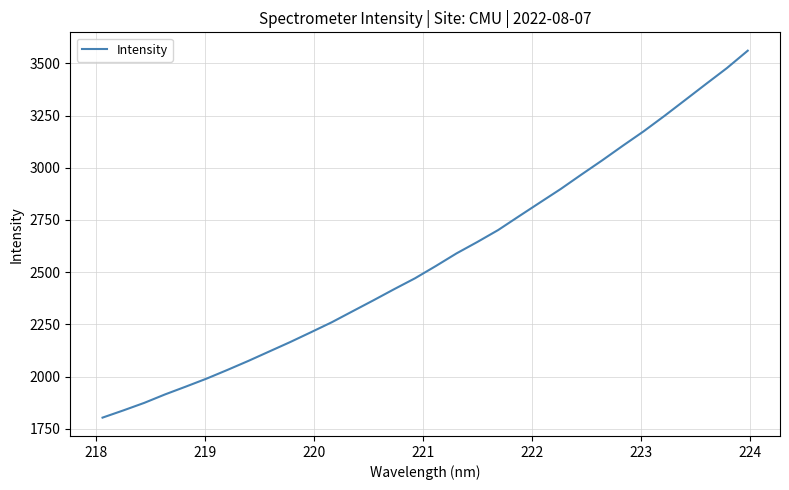

What is the maximum value shown in the chart?

3560.7